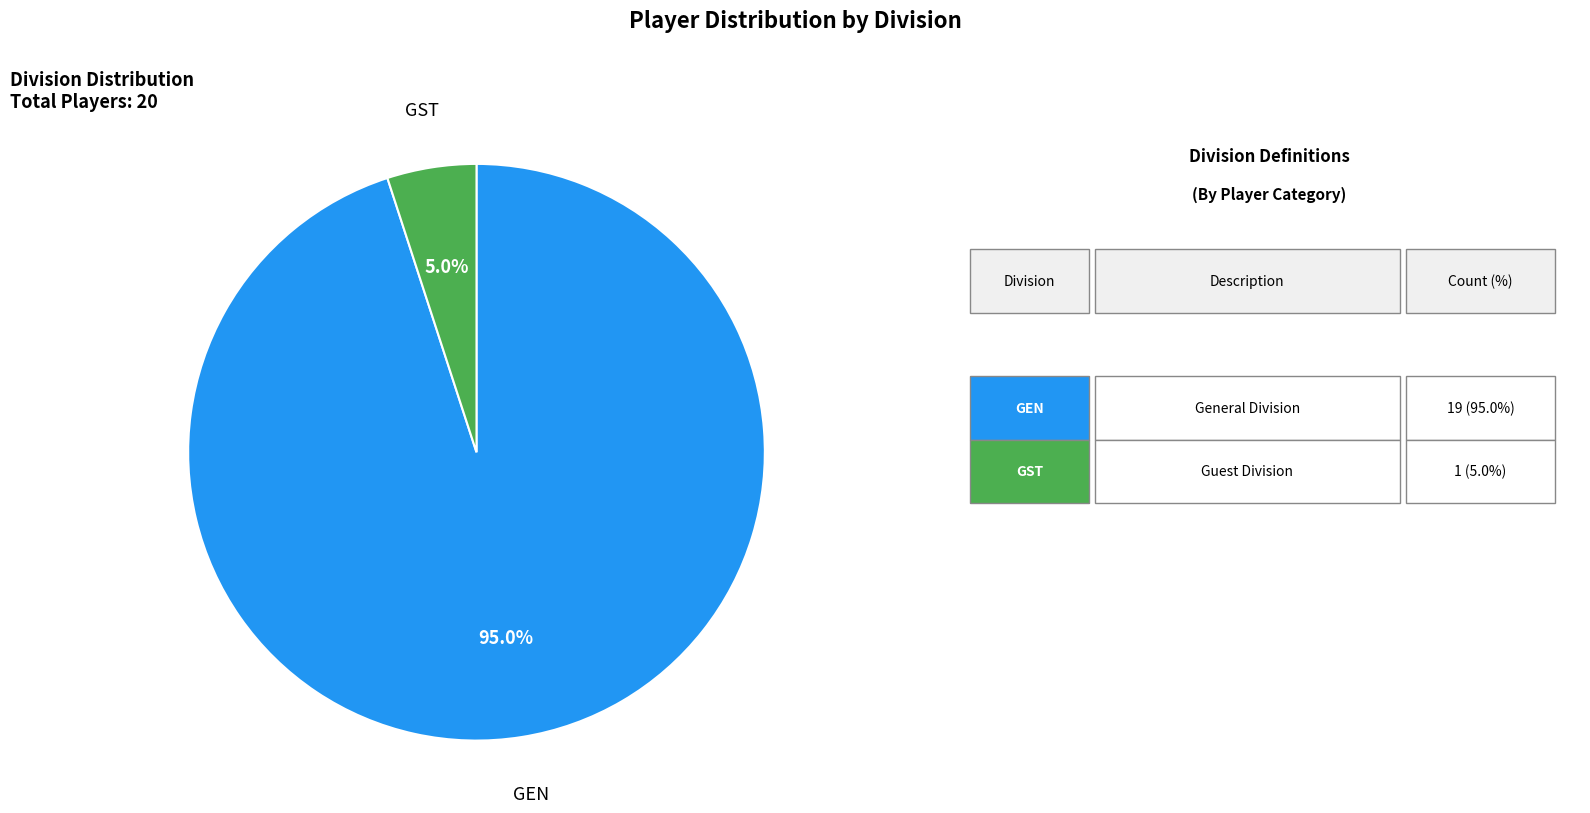

Does any single category account for the majority?

Yes